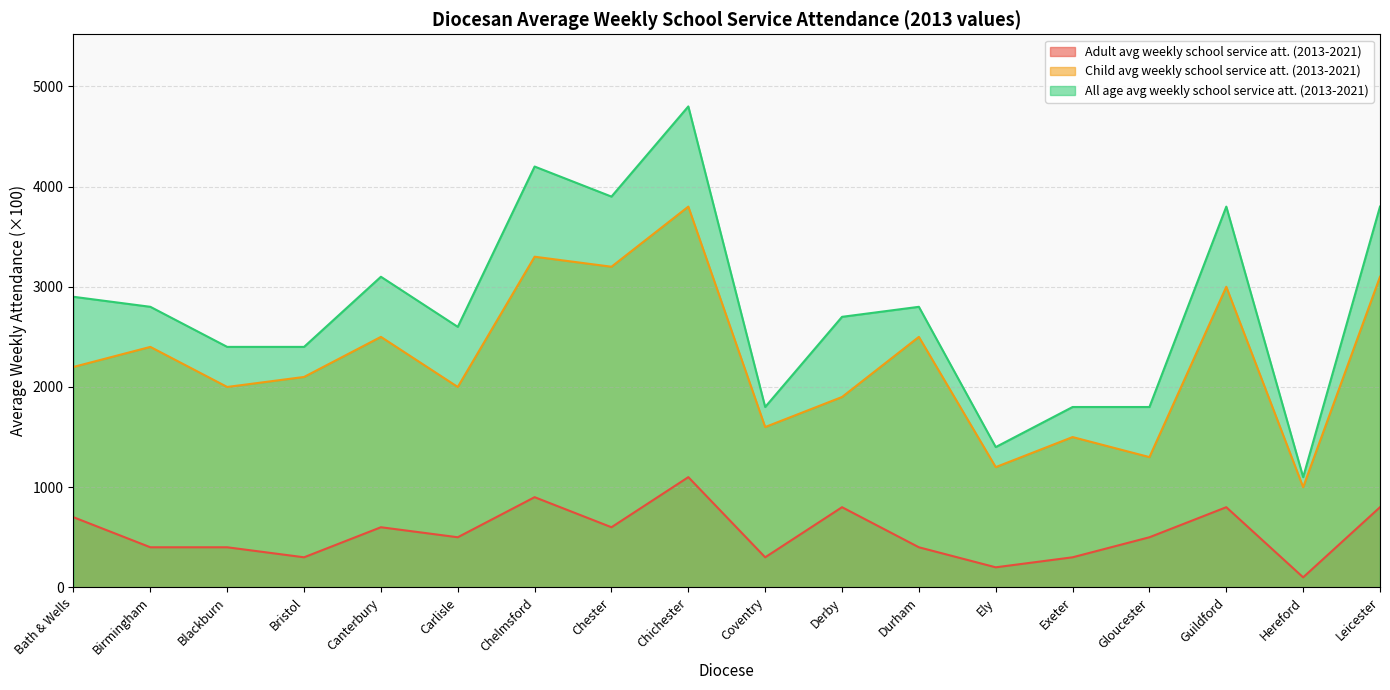

Count the number of data series in this chart.

3